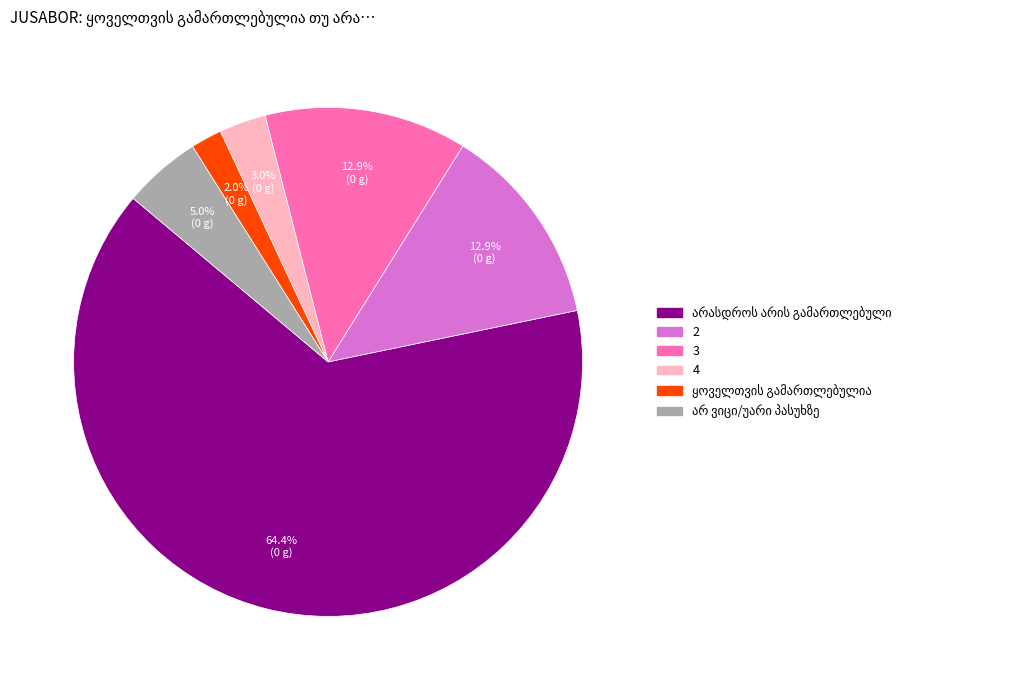

To the nearest percent, what is the difference between the largest and smallest slice percentages?

62%